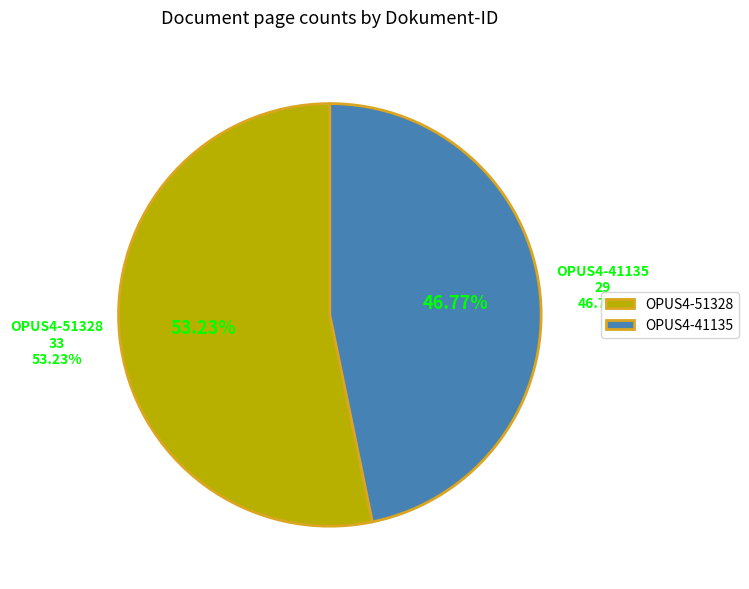

What is the ratio of the value at OPUS4-41135 to the value at OPUS4-51328?

0.9